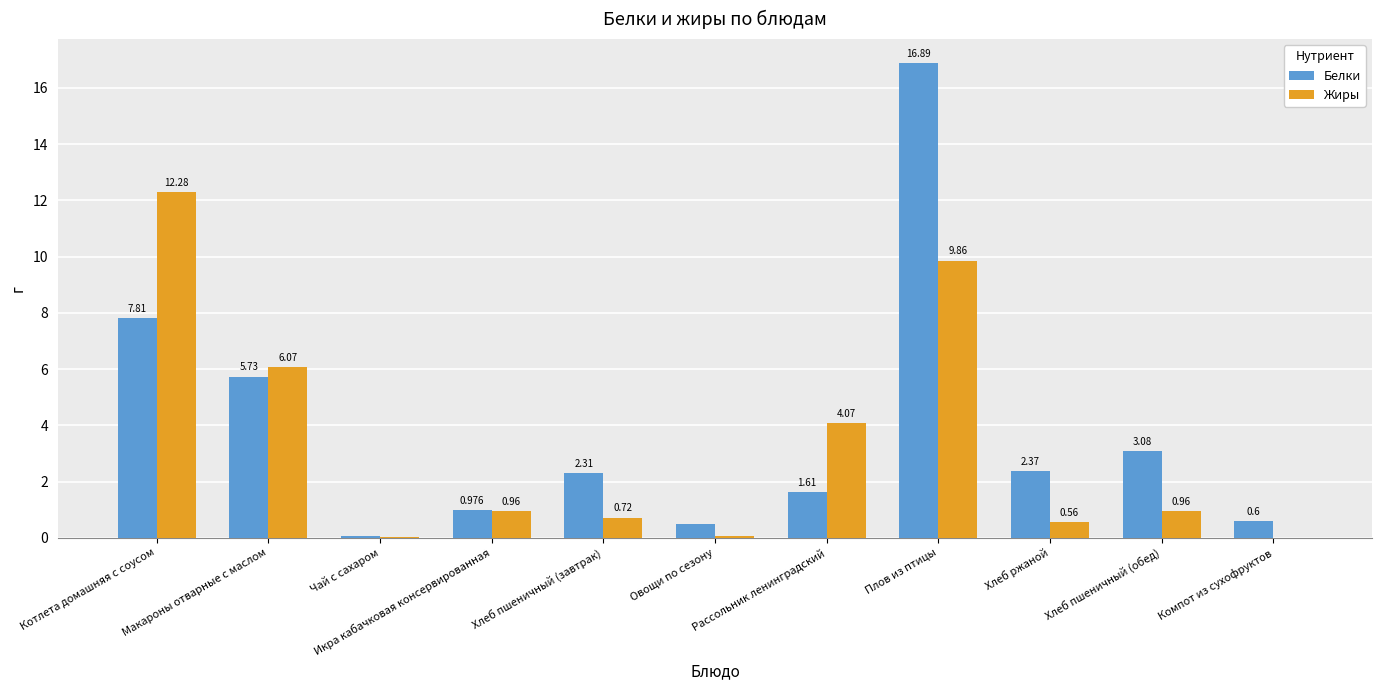

Between Чай с сахаром and Икра кабачковая консервированная, which series saw the biggest shift?

Жиры